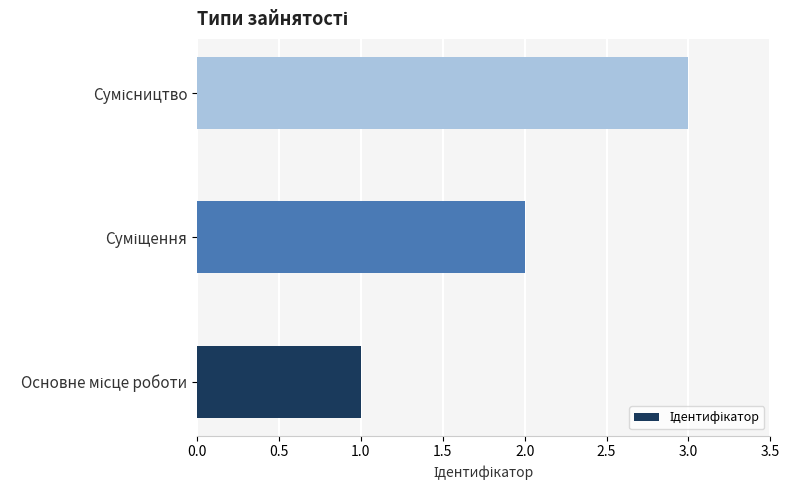

What is the maximum value shown in the chart?

3